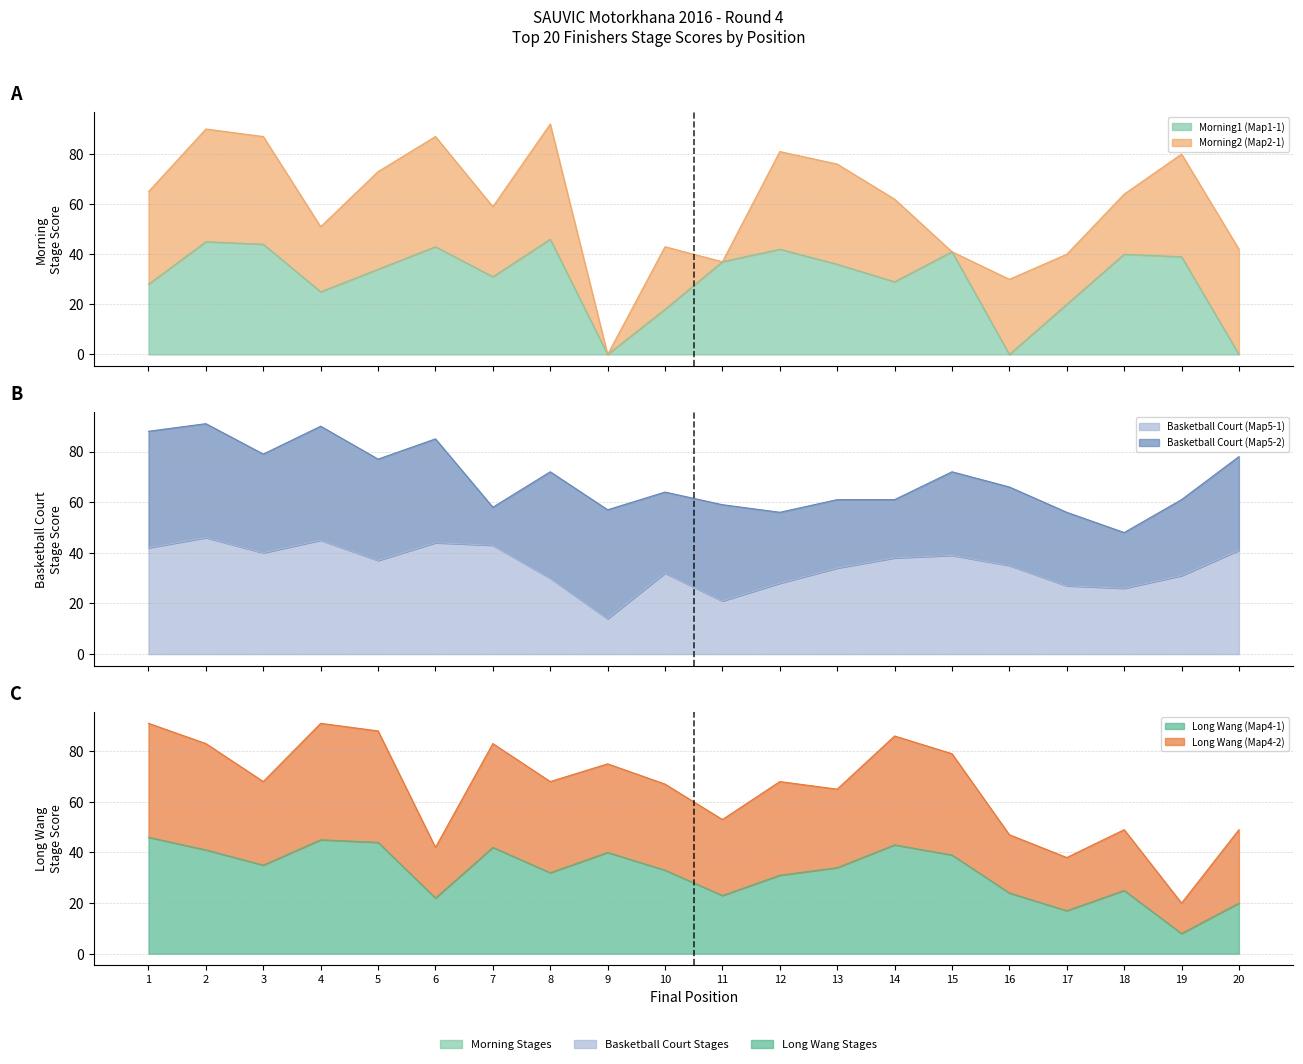

Where is the first local minimum for Long Wang (Map4-2)?

3